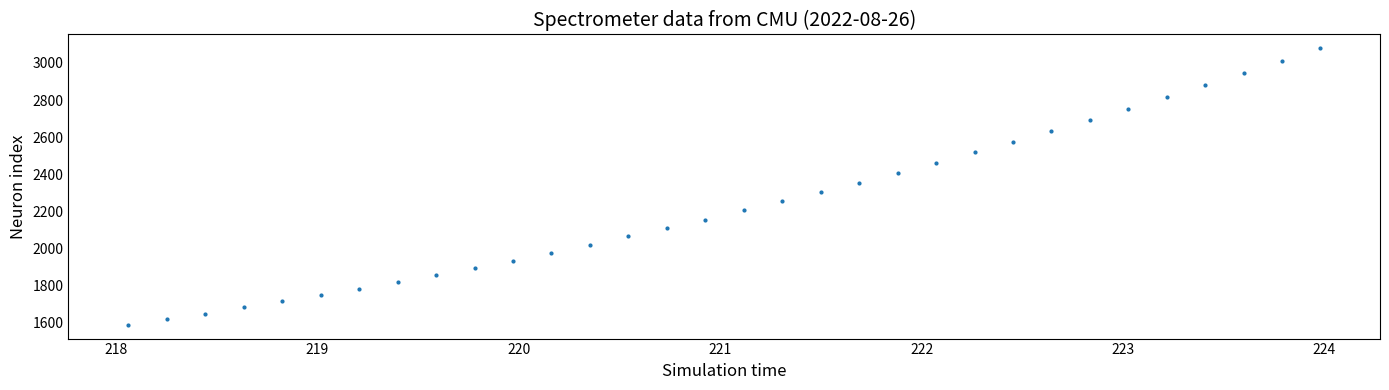

What is the range of X values (max minus min)?

5.9